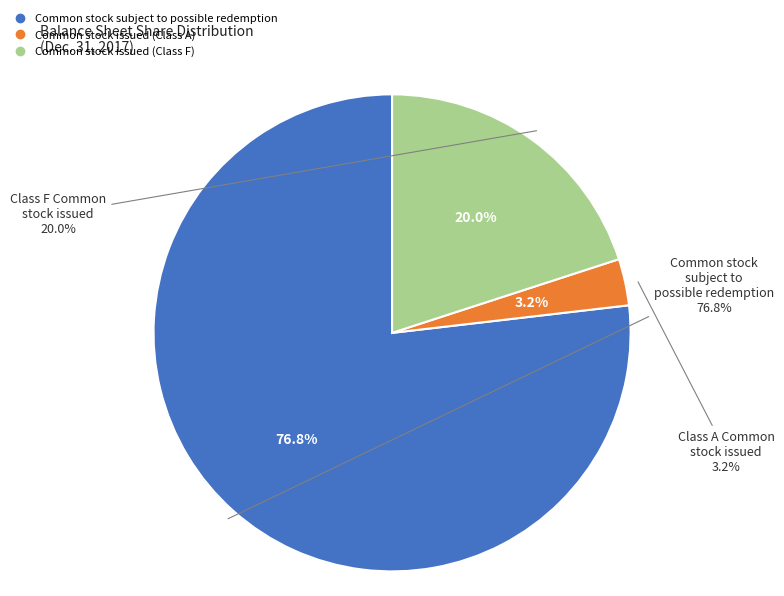

To the nearest percent, what percentage of the pie is Common stock issued (Class A)?

3%